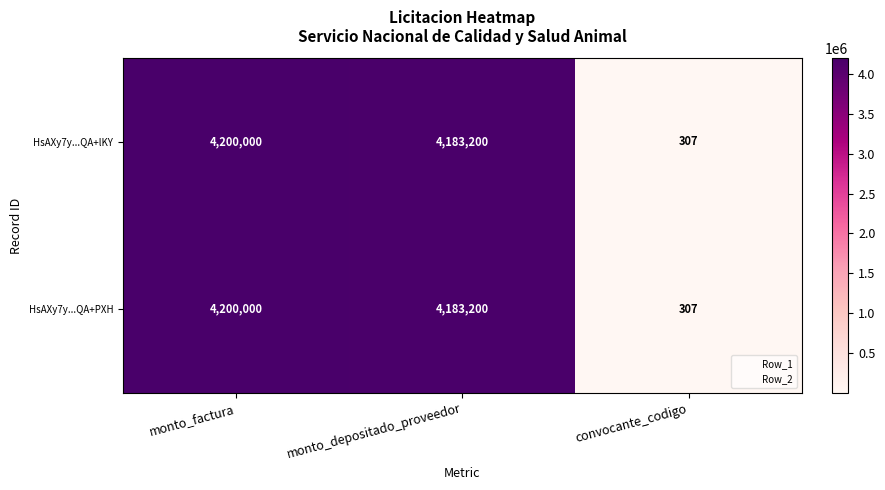

List the labels in order of HsAXy7y...QA+lKY value, largest first.

monto_factura, monto_depositado_proveedor, convocante_codigo